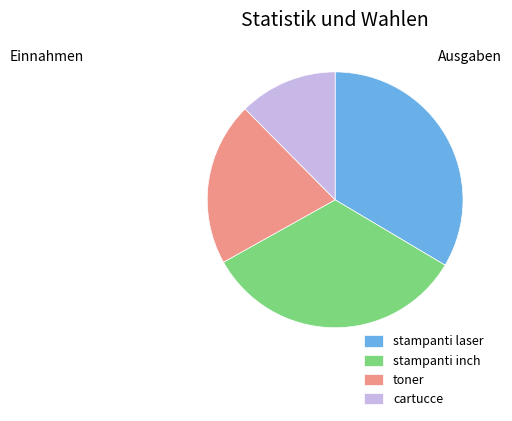

Do cartucce and toner together represent more than half of the pie?

No